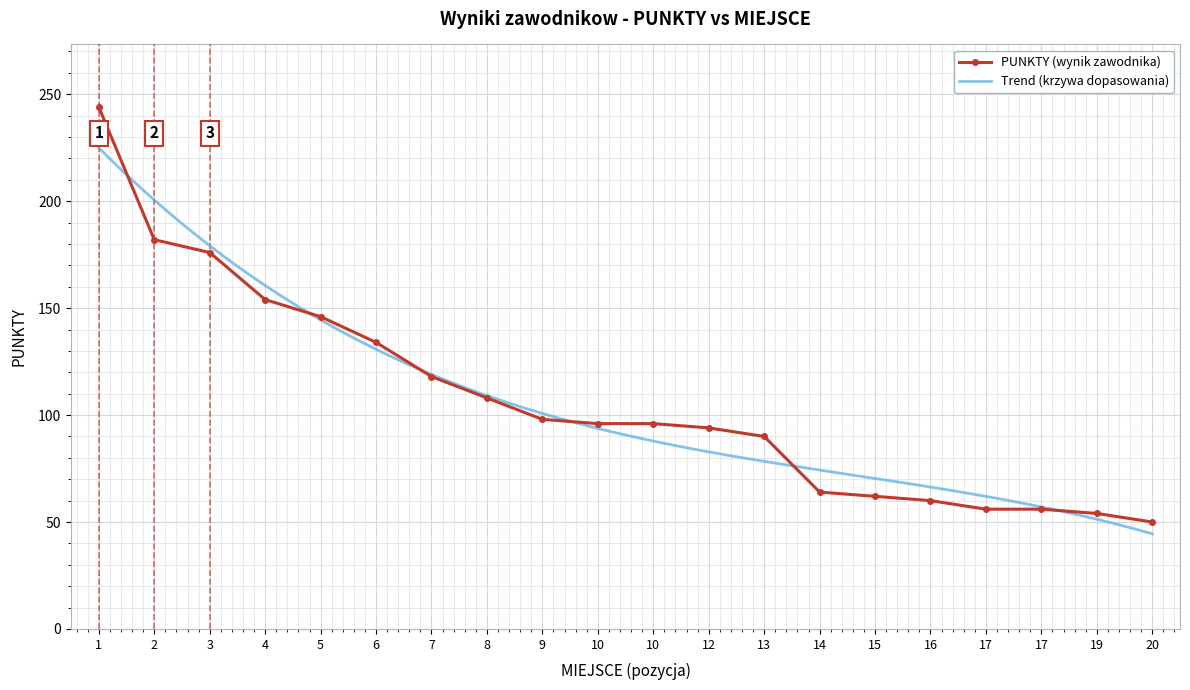

What is the smallest value displayed?

50